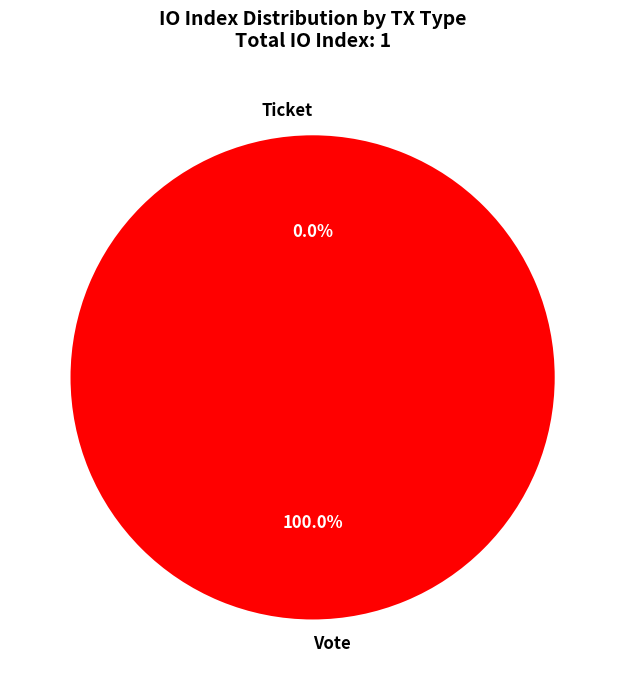

Rank the categories by value from highest to lowest.

Vote, Ticket